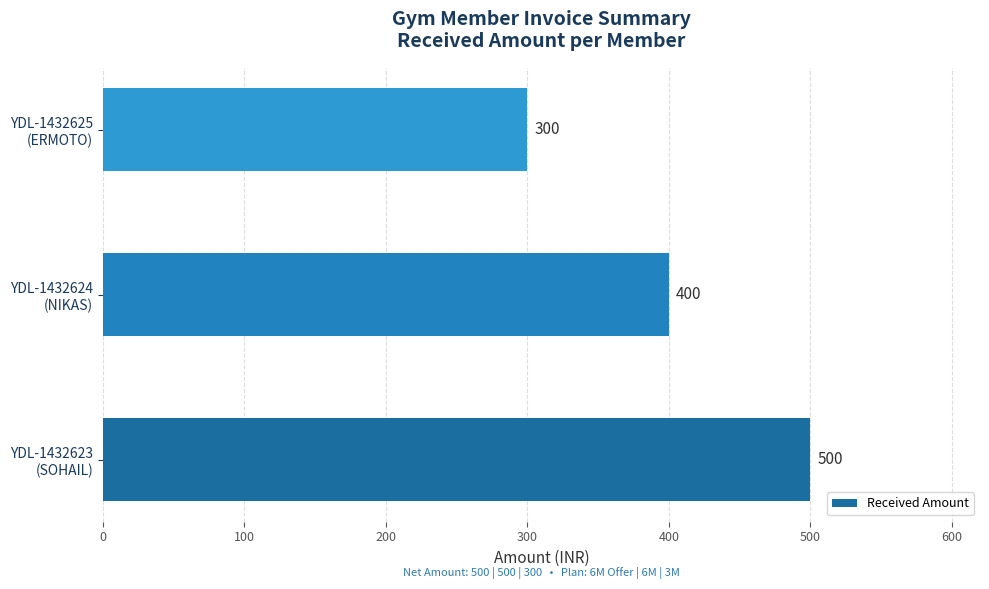

List the labels in order of value, smallest first.

YDL-1432625
(ERMOTO), YDL-1432624
(NIKAS), YDL-1432623
(SOHAIL)